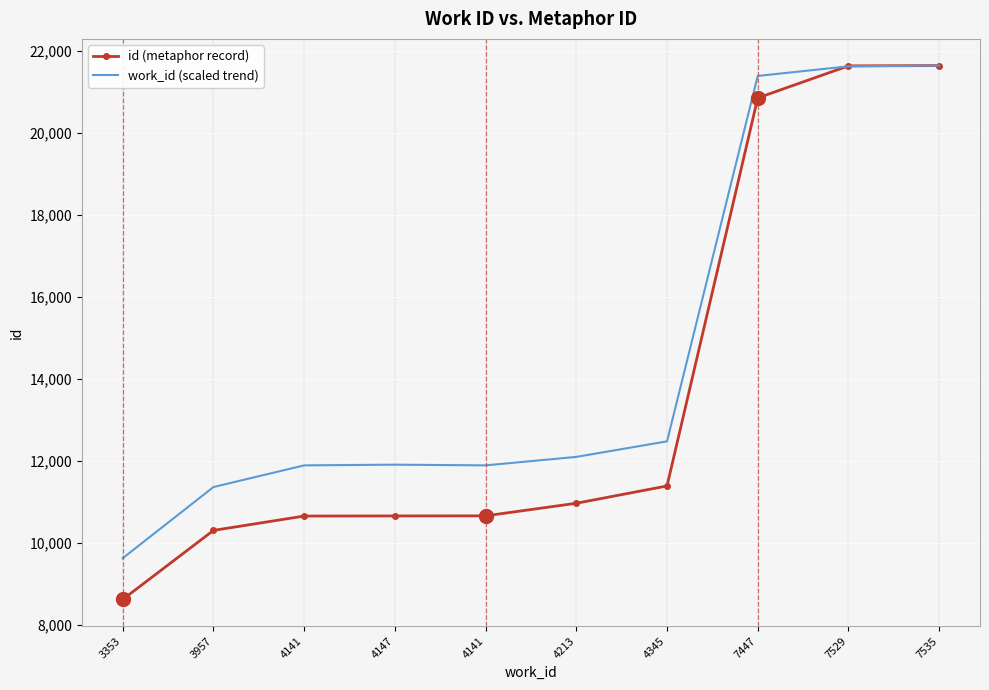

What are all the series names shown in the legend?

id (metaphor record), work_id (scaled trend)